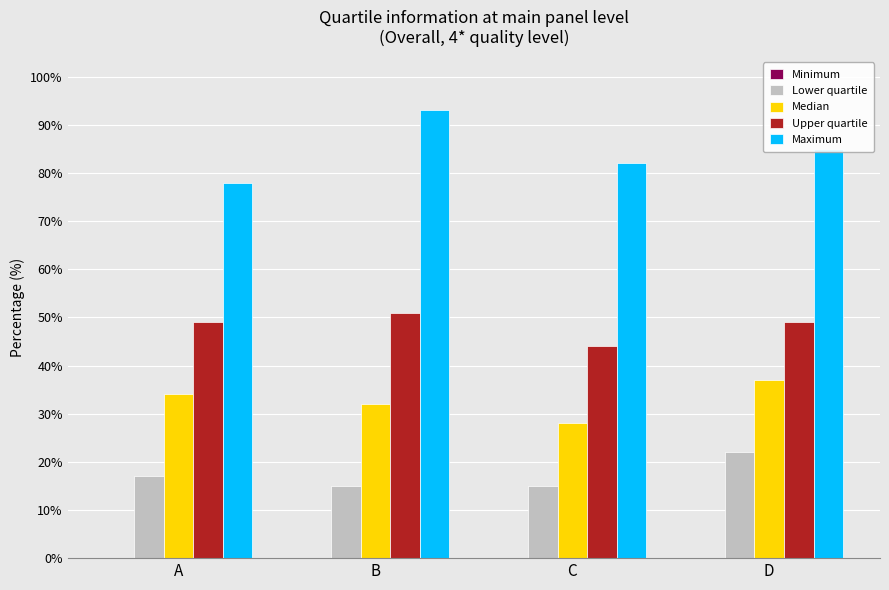

Rank the series at B from highest to lowest value.

Maximum, Upper quartile, Median, Lower quartile